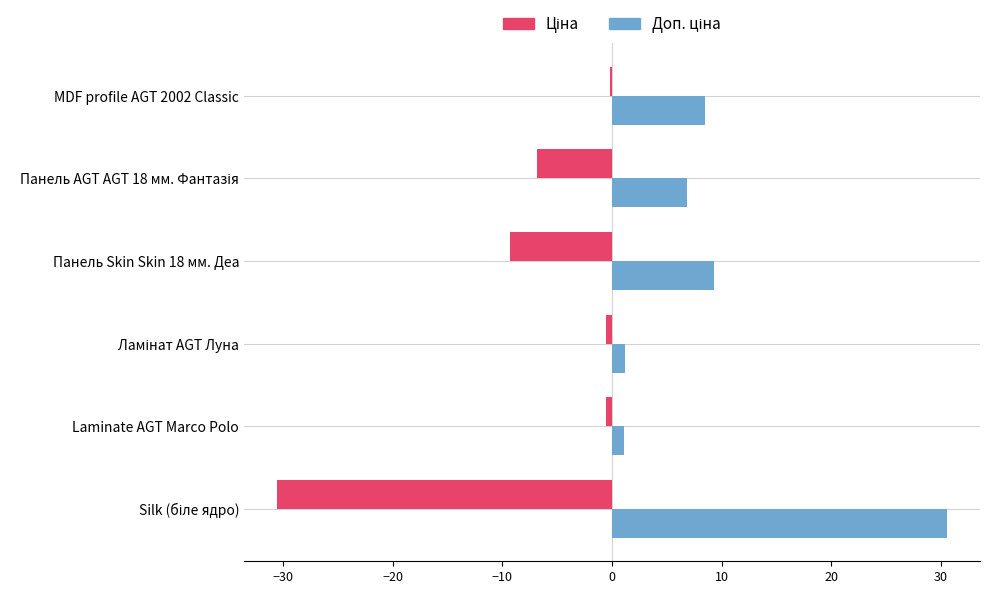

What is the maximum value shown in the chart?

30.5